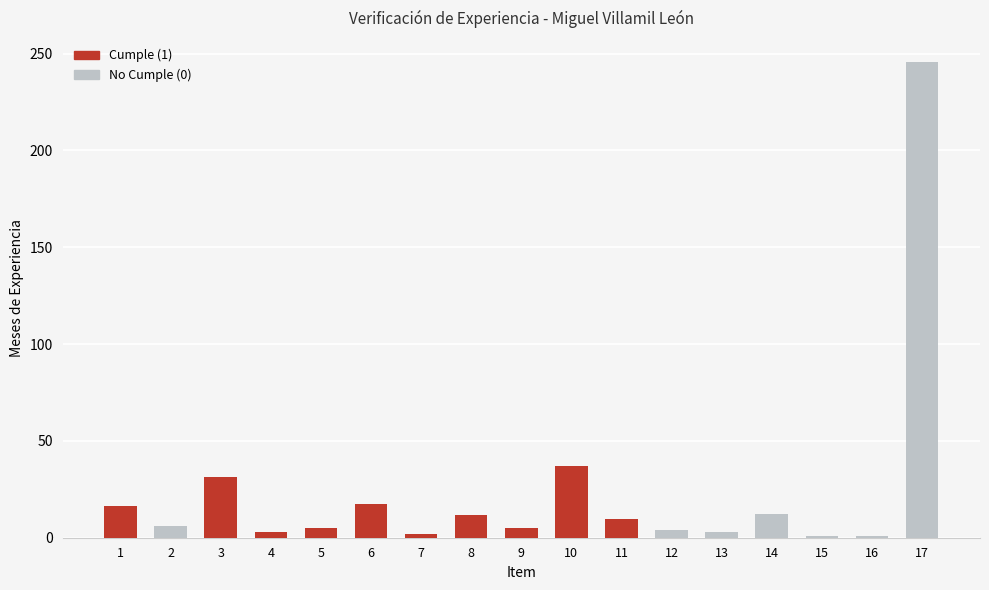

Approximately how many times larger is the value at 16 compared to 1?

0.1